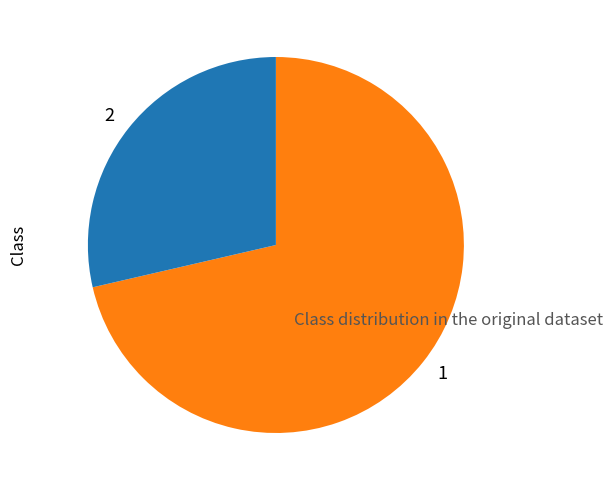

What is the ratio of the value at 1 to the value at 2?

2.5